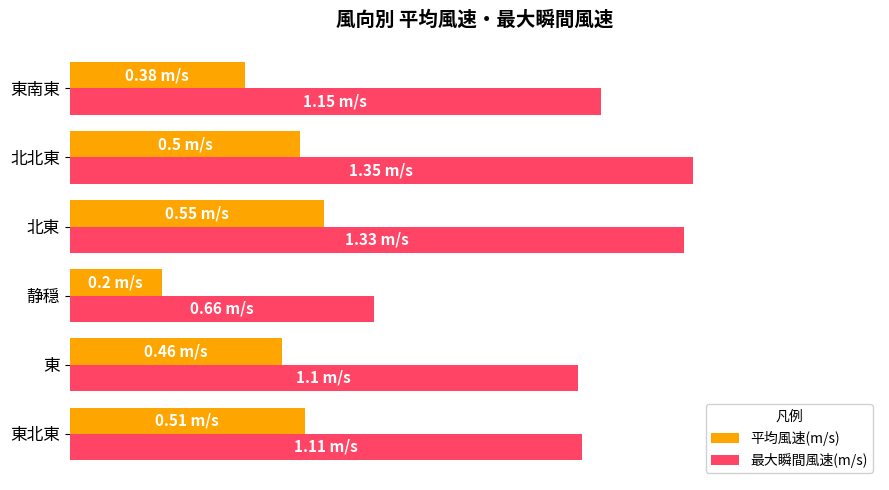

What are all the series names shown in the legend?

平均風速(m/s), 最大瞬間風速(m/s)